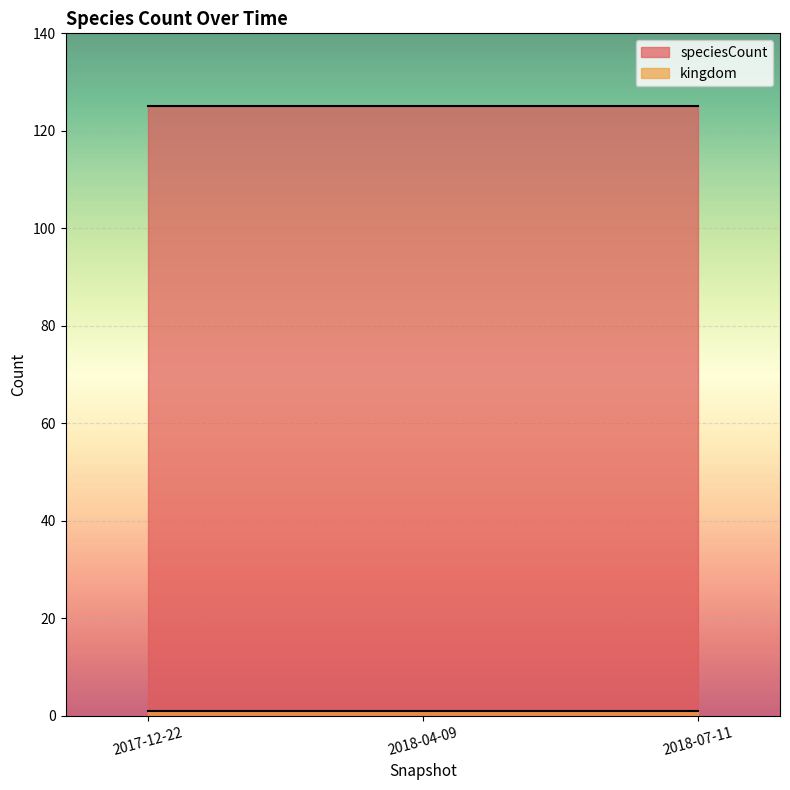

What is the difference between the highest and lowest values at 2017-12-22?

124